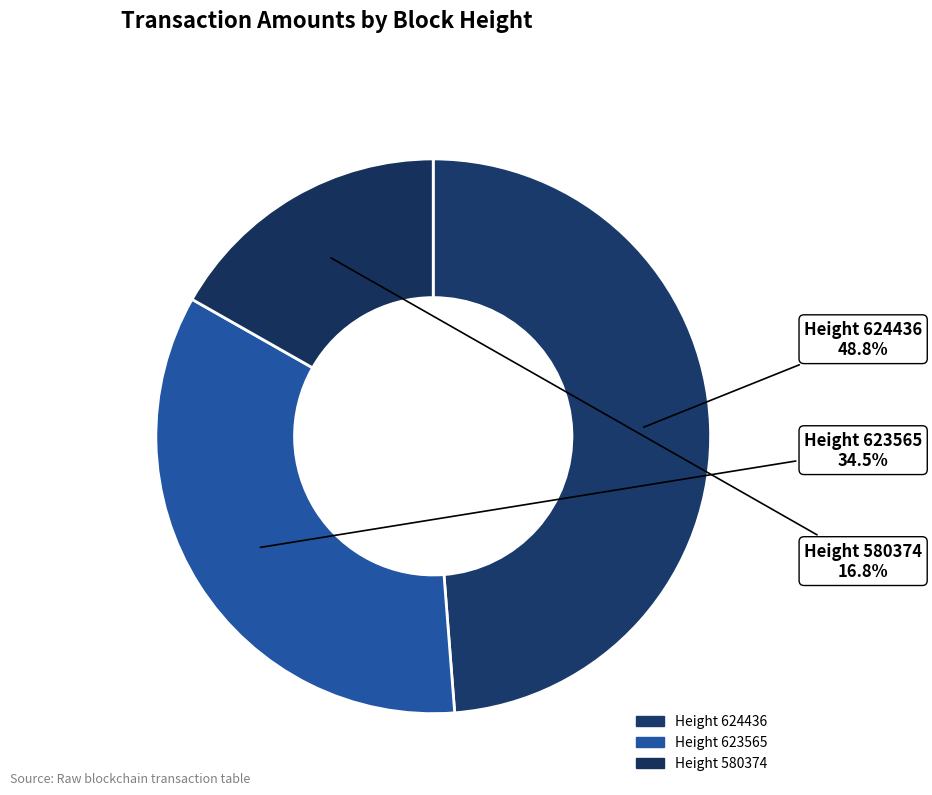

Rank the categories by value from lowest to highest.

580374, 623565, 624436